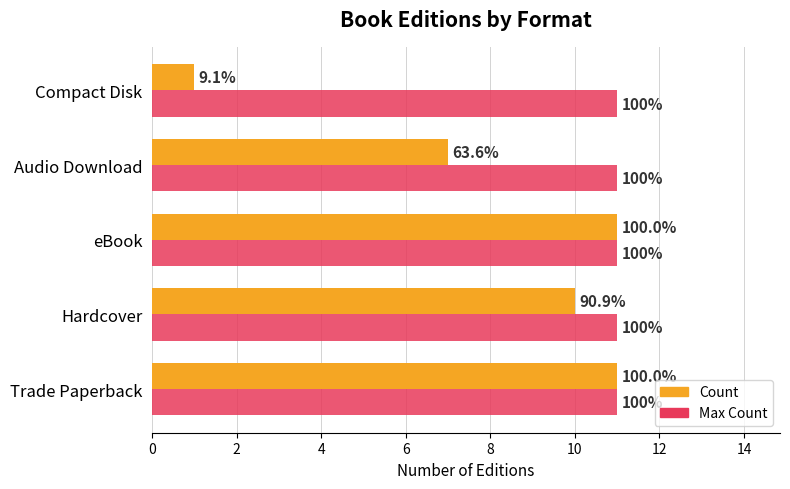

What are all the series names shown in the legend?

Count, Max Count